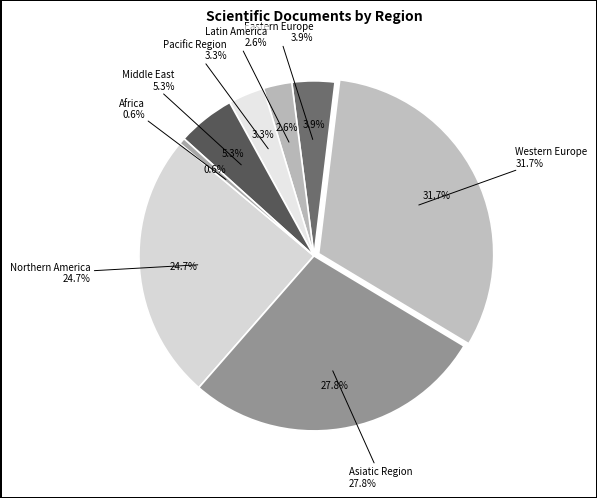

Is there a majority slice in this chart?

No